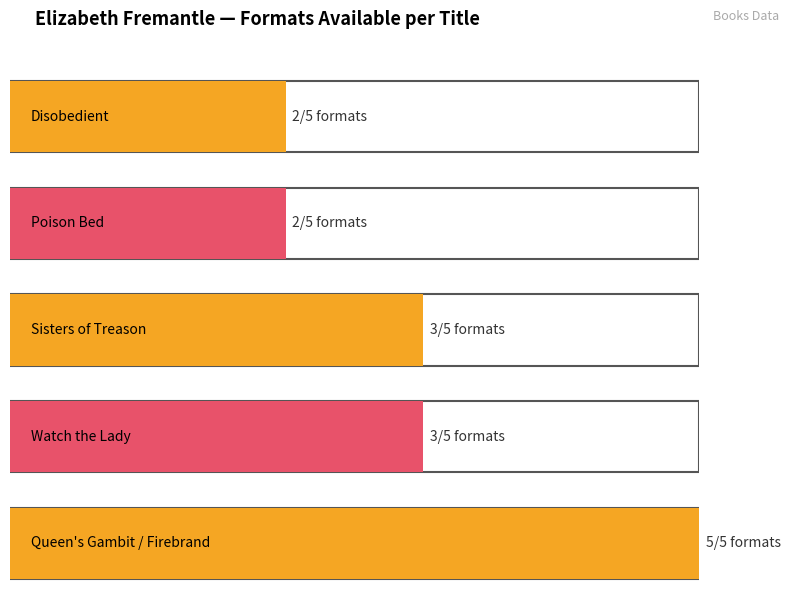

Which label corresponds to the smallest value in the chart?

Disobedient